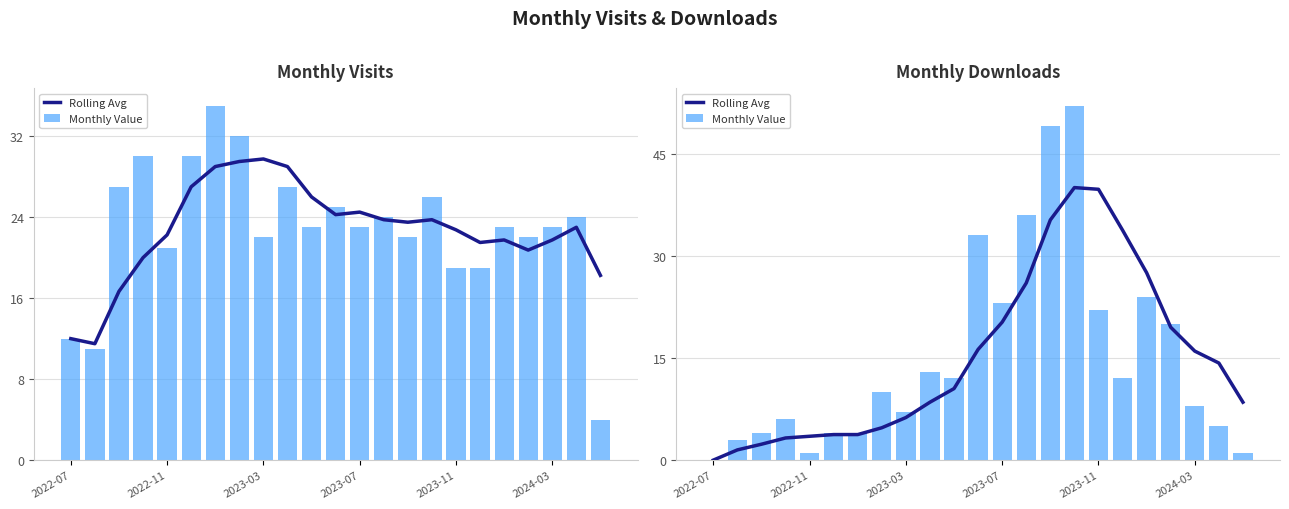

What is the maximum value for Monthly Value?

52.0